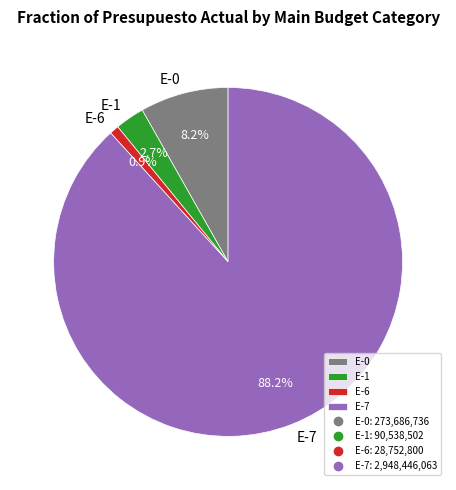

Between E-7 and E-1, which is larger?

E-7